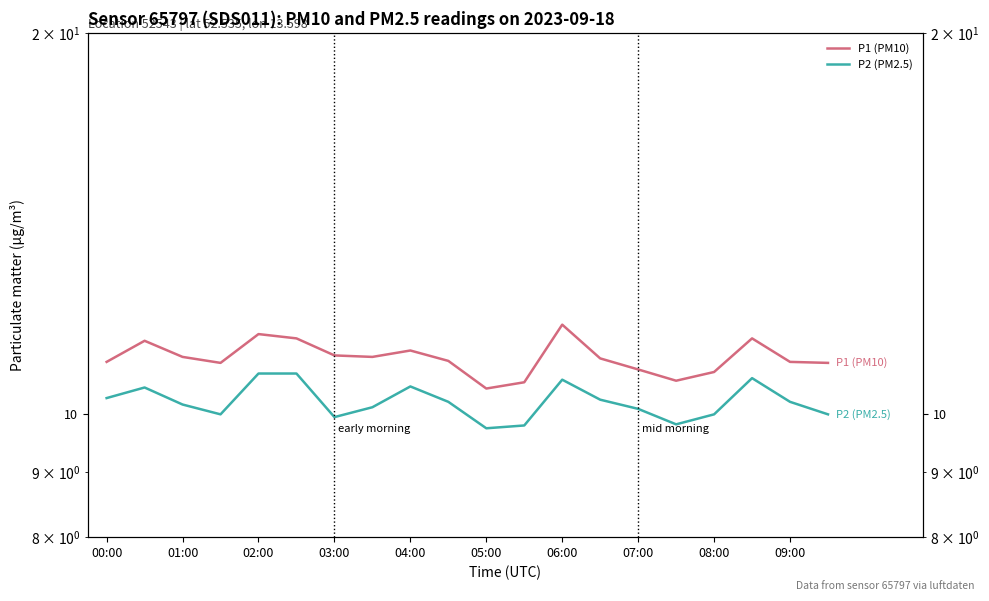

How many distinct data groups are displayed?

2